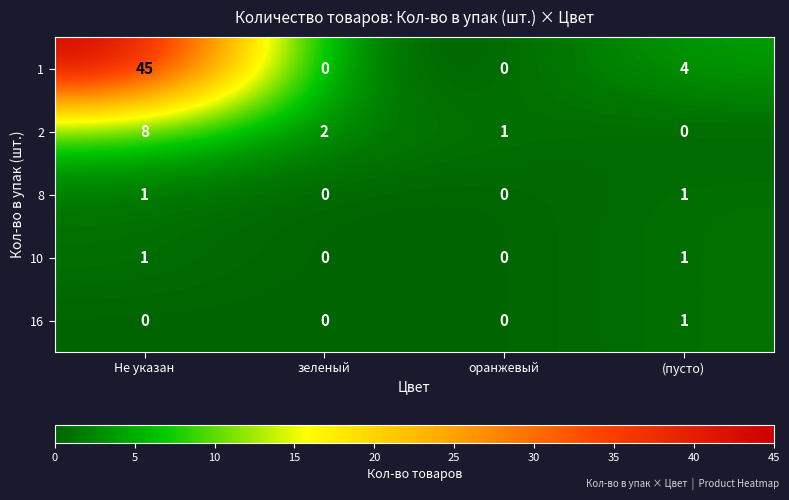

Rank the categories by 2 value from lowest to highest.

(пусто), оранжевый, зеленый, Не указан